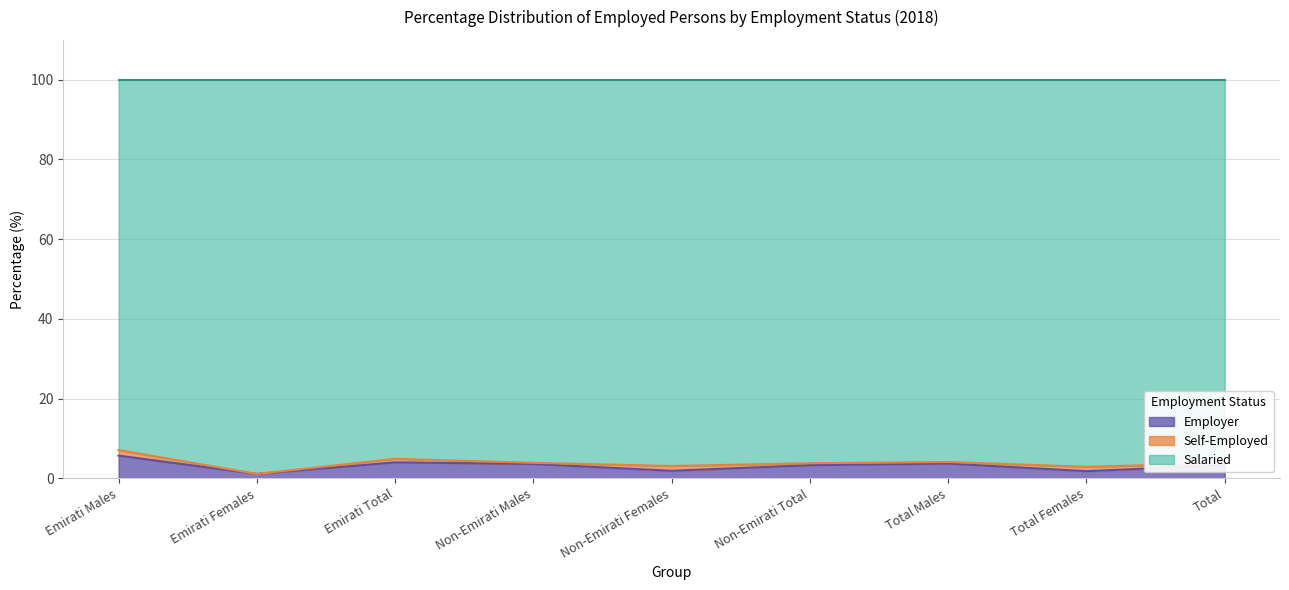

What is the highest value of the Employer series?

5.7